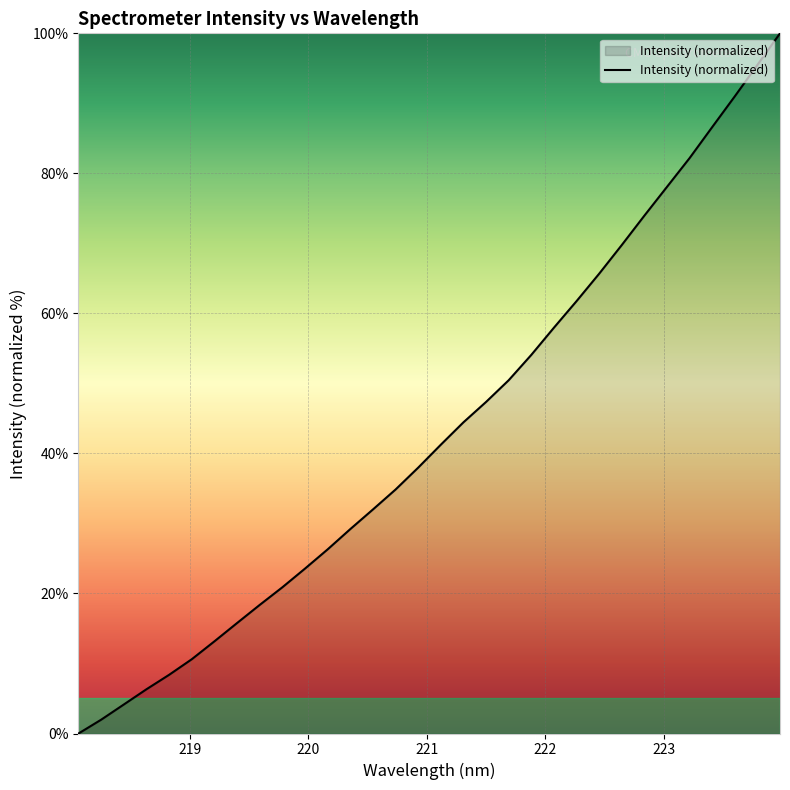

What is the greatest value displayed?

100.0